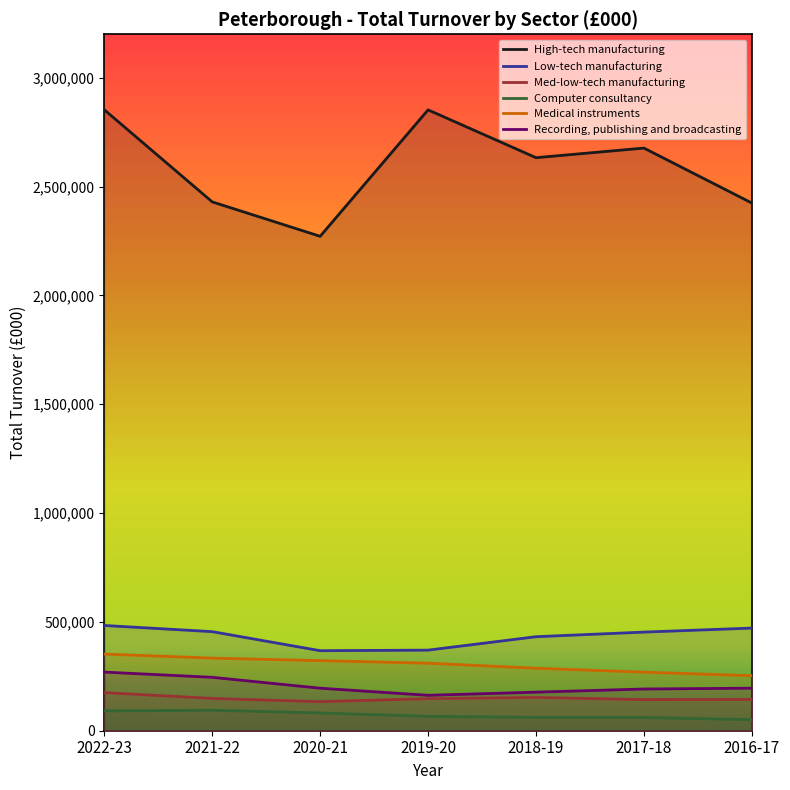

Between 2018-19 and 2019-20, which is larger?

2019-20